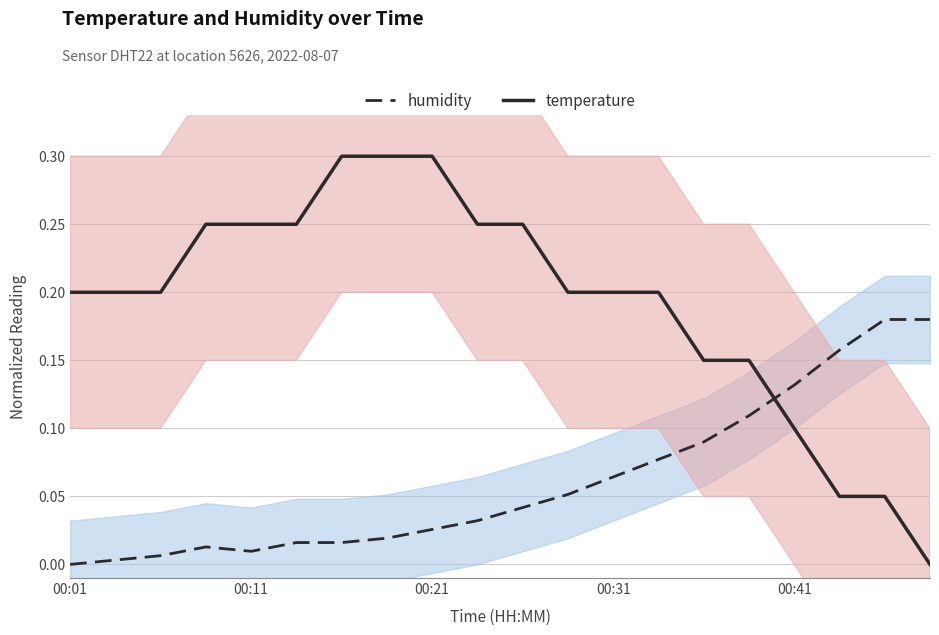

What is the average value of the temperature series?

0.2